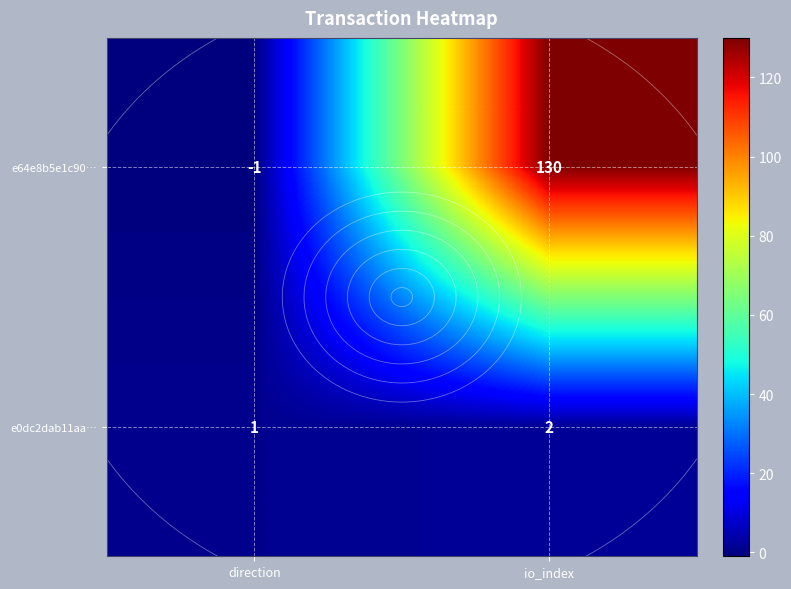

What is the difference between the maximum and minimum values in the e0dc2dab11aa… series?

1